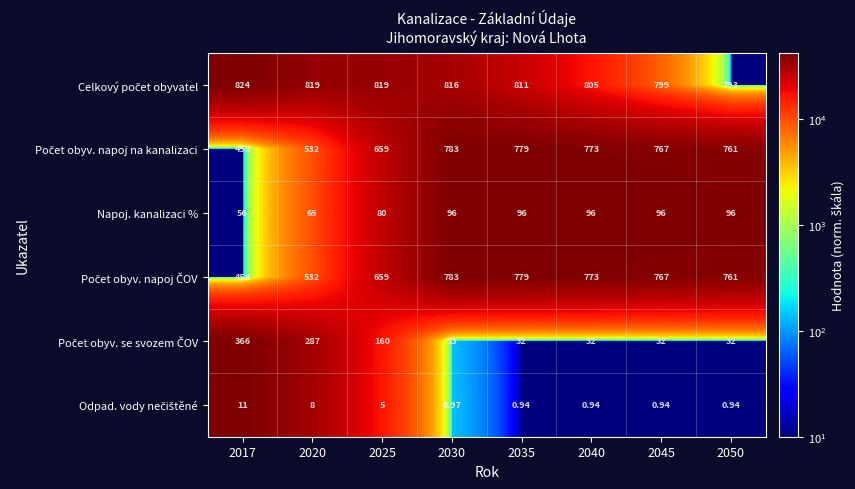

How many distinct data groups are displayed?

6